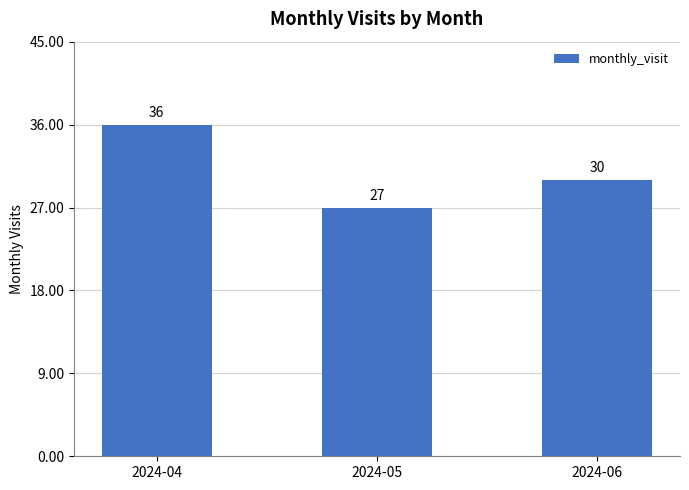

Are the bars horizontal?

No